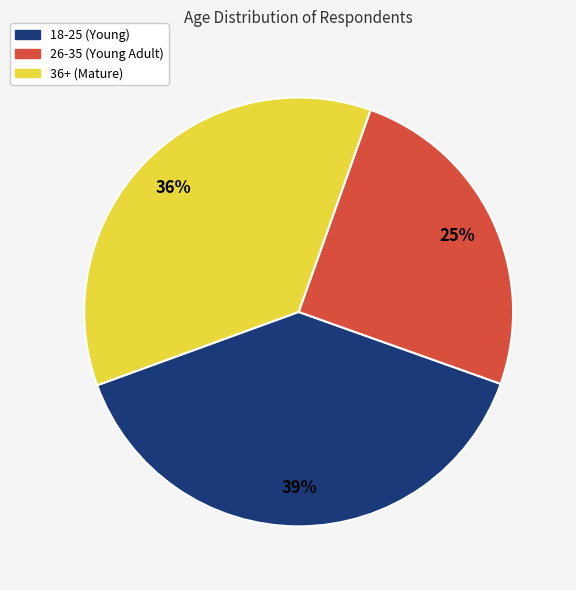

Rank the categories by value from lowest to highest.

26-35 (Young Adult), 36+ (Mature), 18-25 (Young)